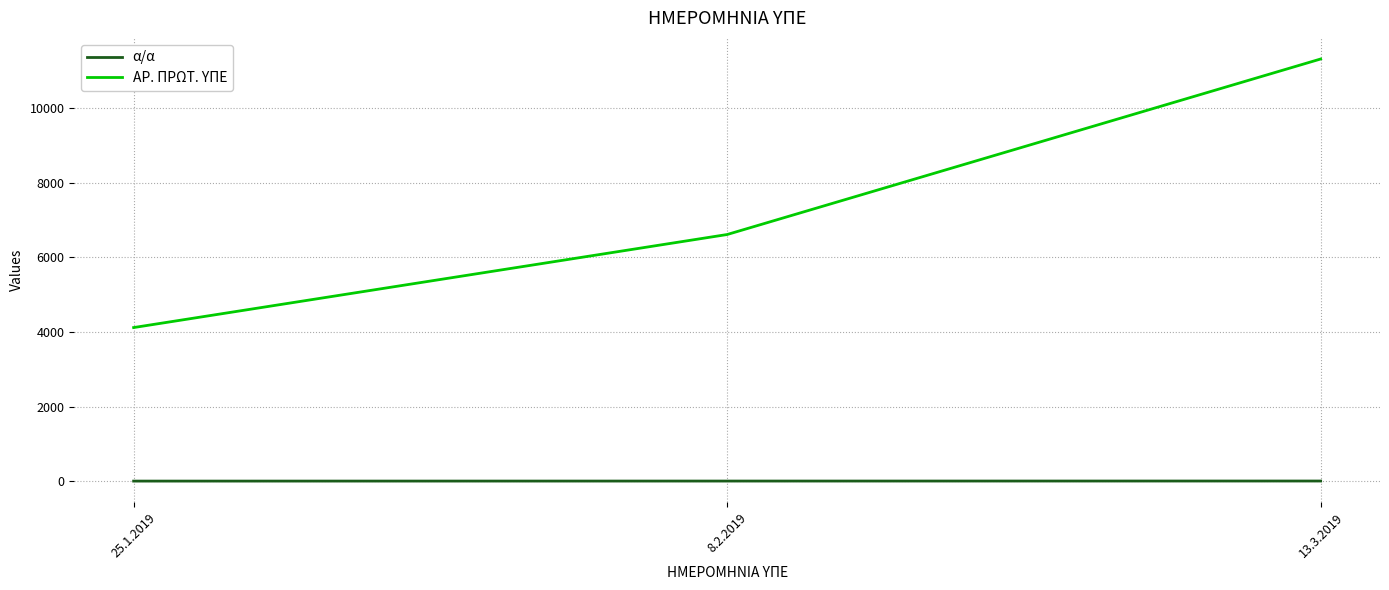

Is the value of α/α at 8.2.2019 greater than the value of ΑΡ. ΠΡΩΤ. ΥΠΕ at 13.3.2019?

No